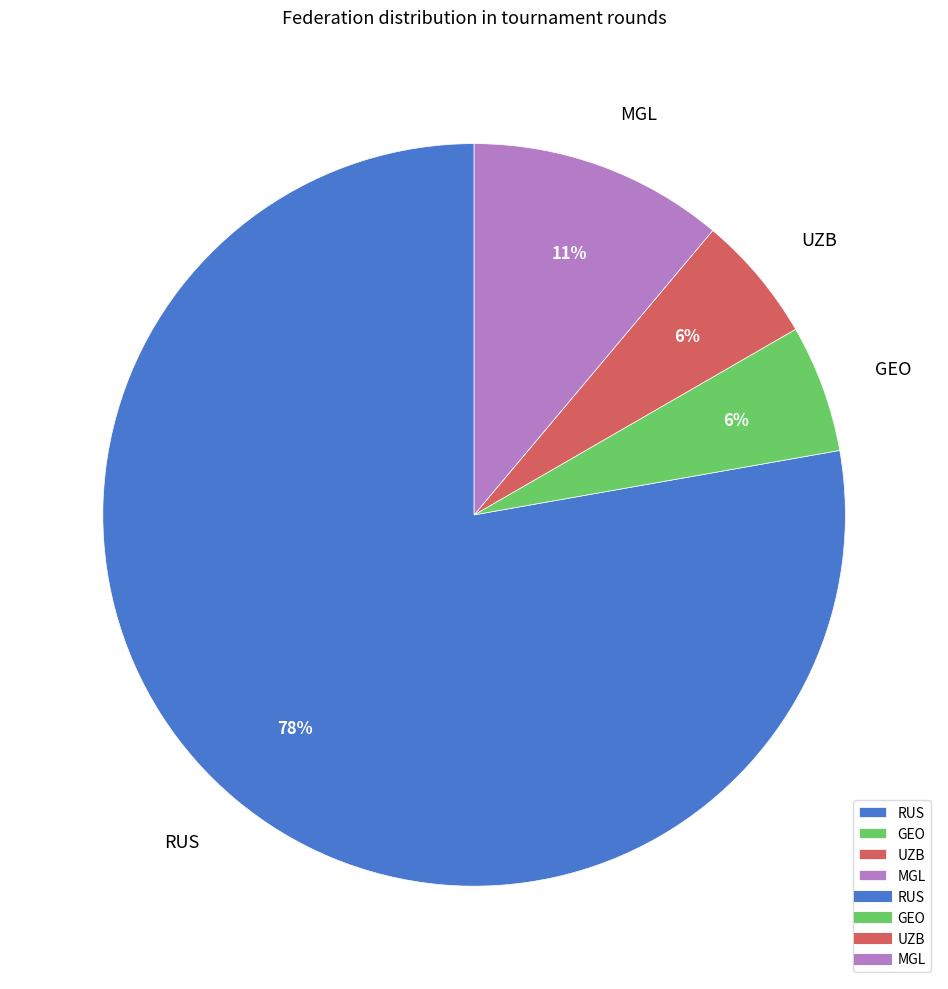

Do GEO and RUS together represent more than half of the pie?

Yes